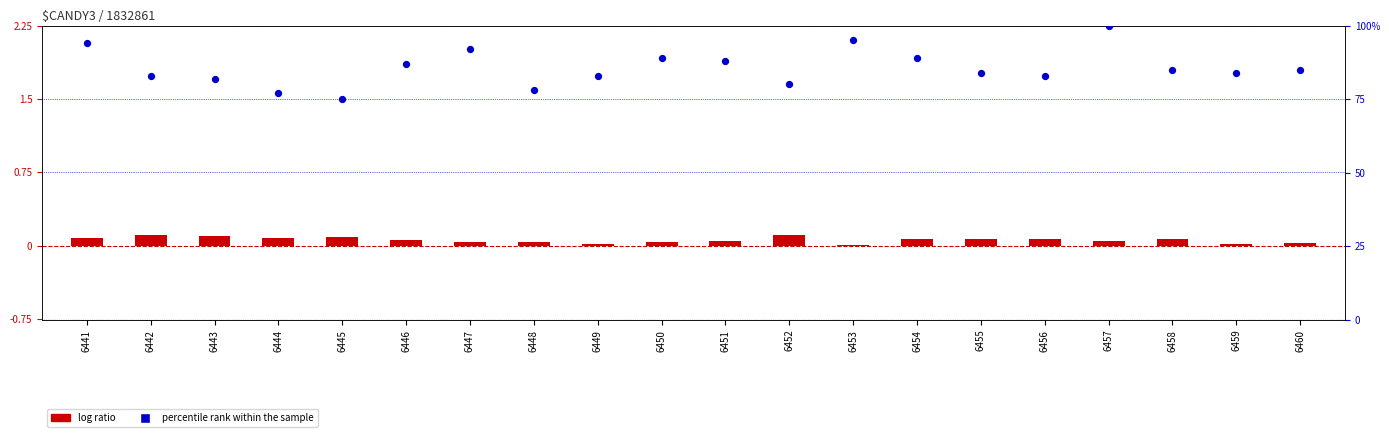

At how many categories does at least one series exceed 18?

20